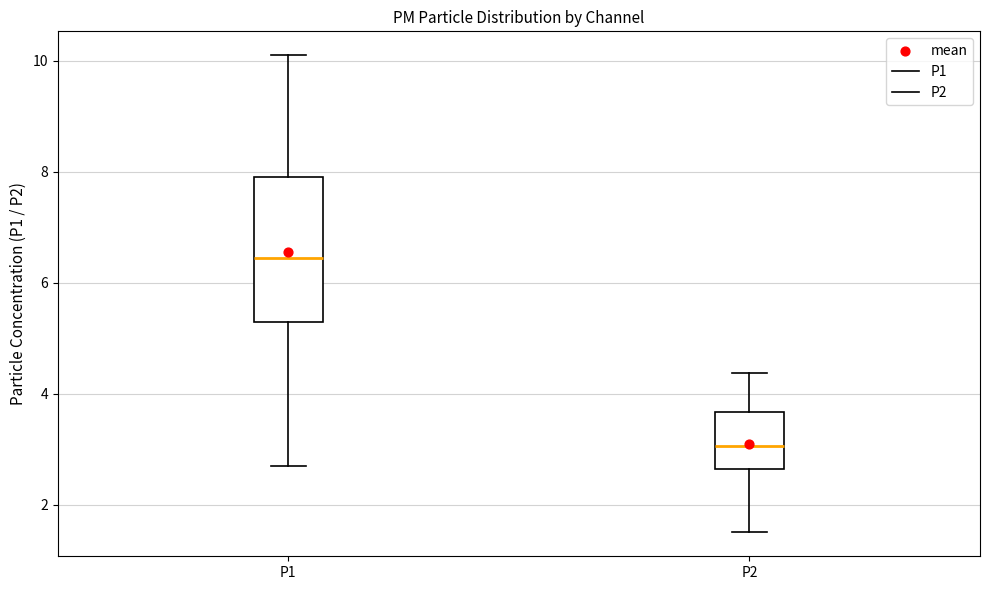

Which box's median line is the highest?

P1